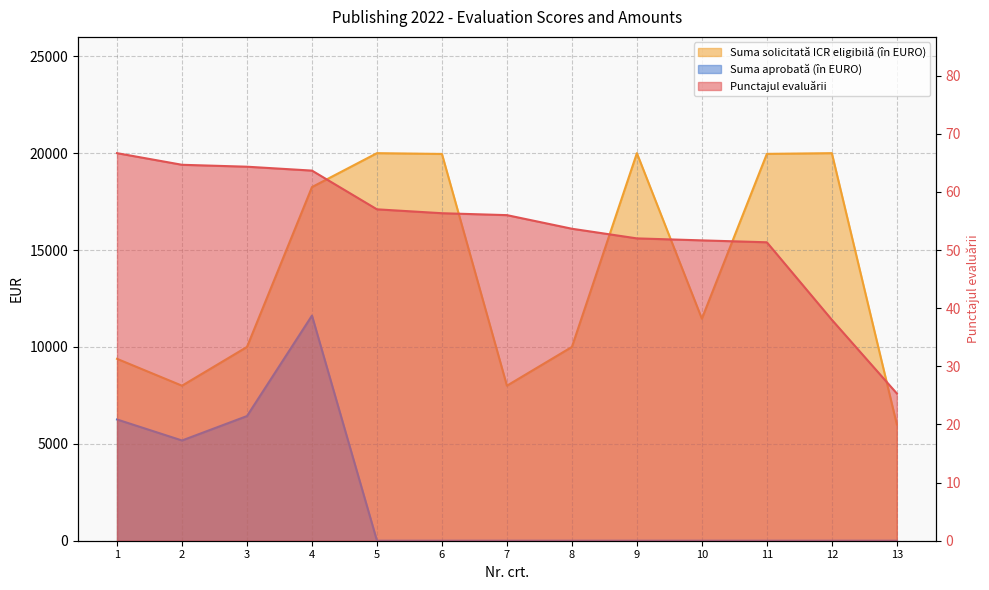

What is the value of the Suma solicitată ICR eligibilă (în EURO) point at the 3rd from the left?

10000.0